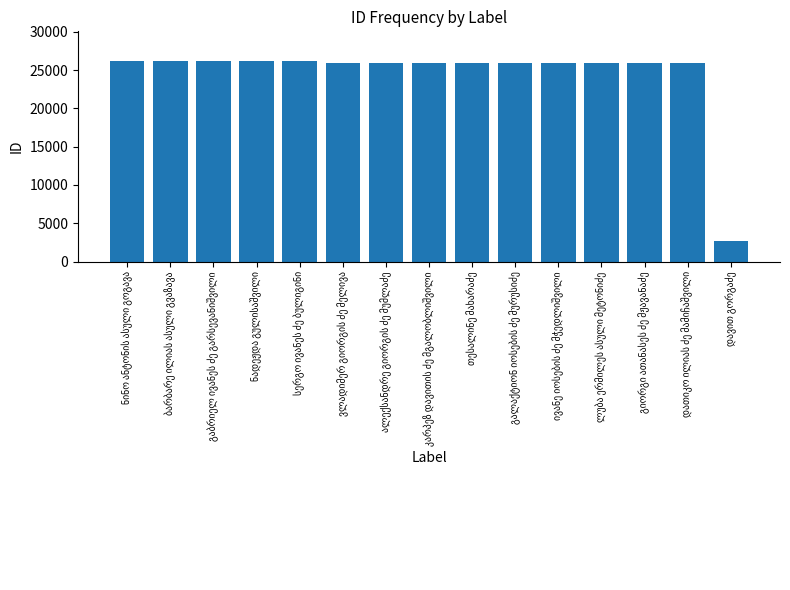

What is the maximum value shown in the chart?

26135